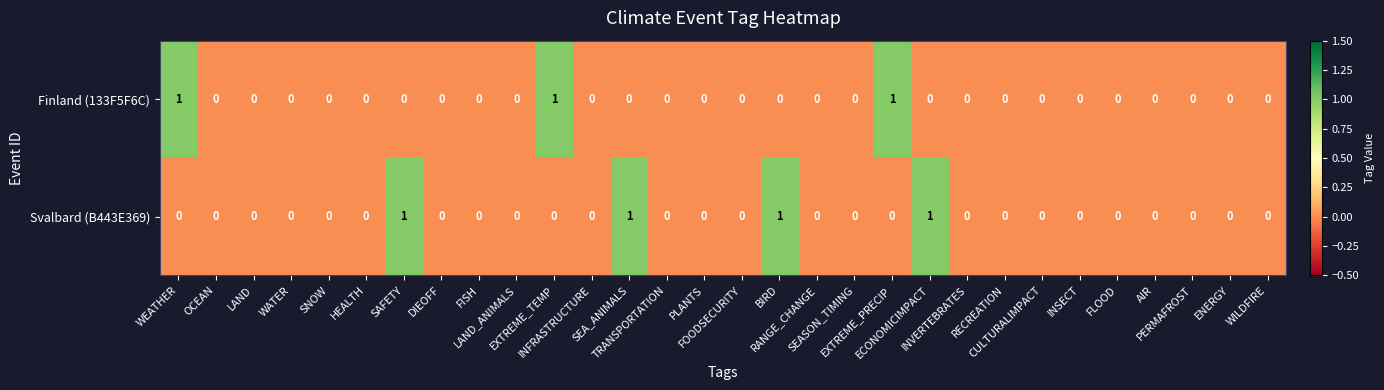

List the series in order of their overall mean, highest first.

Svalbard (B443E369), Finland (133F5F6C)